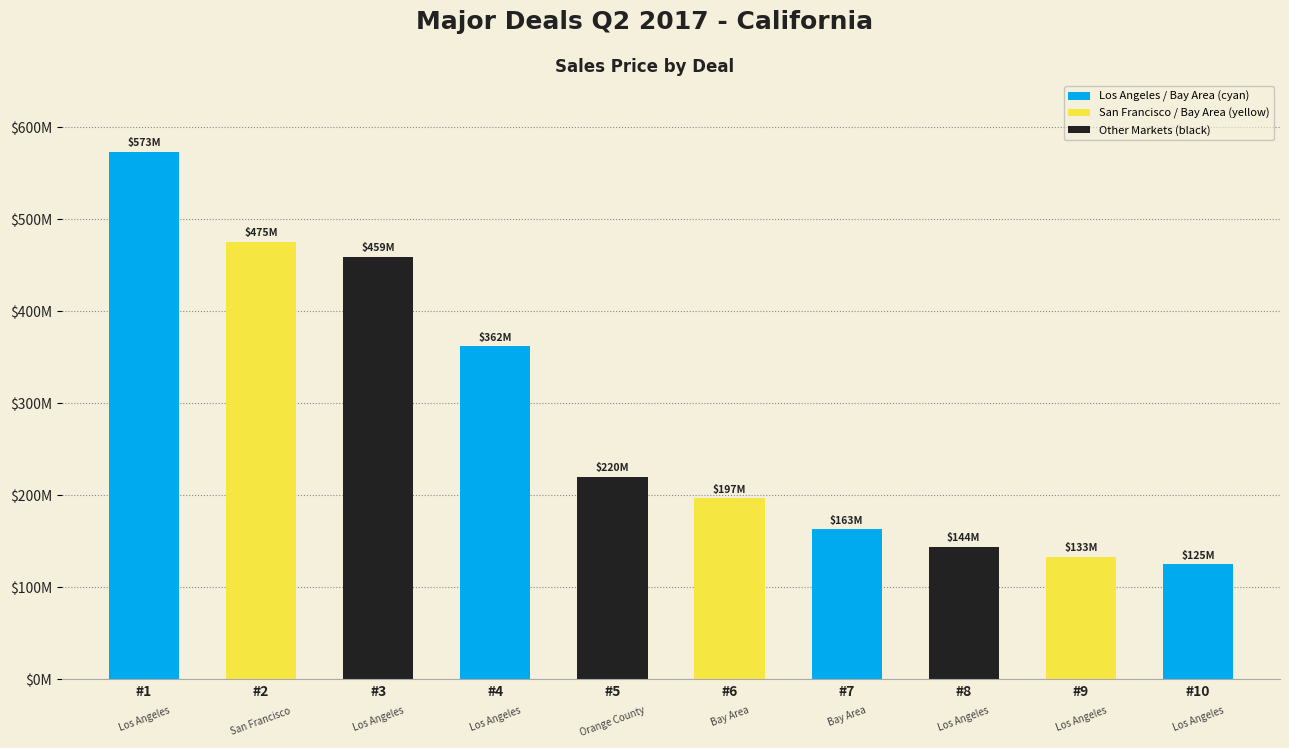

Which category has the highest value across all series?

#1